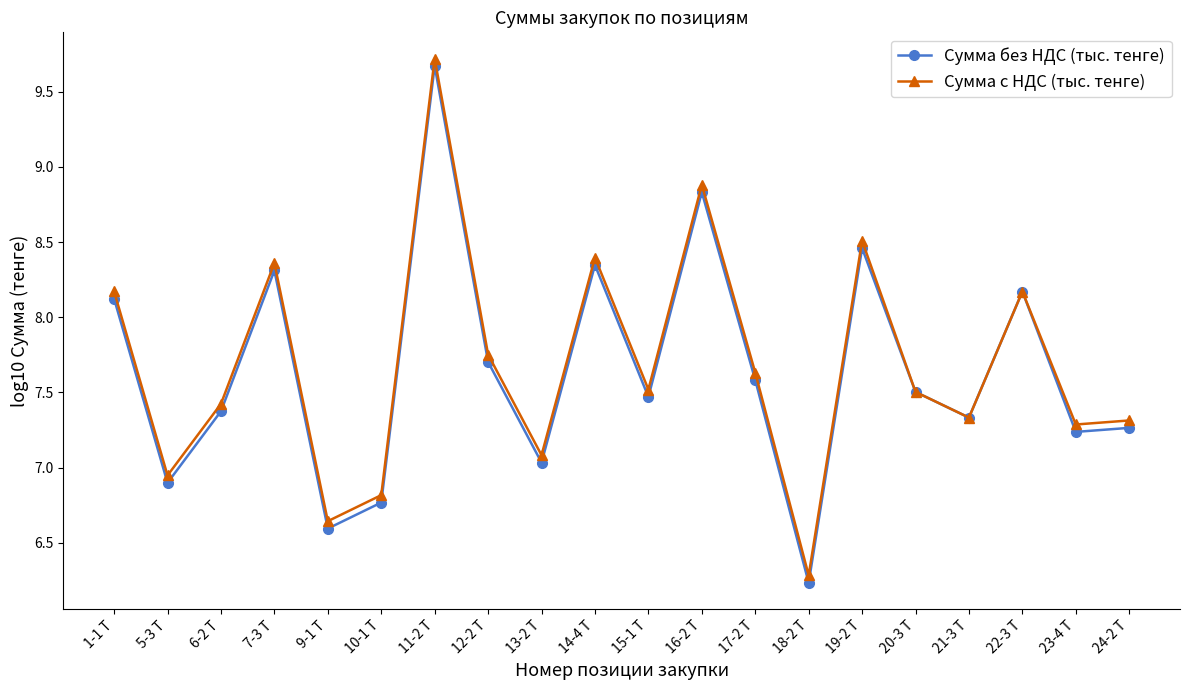

What is the average value of the Сумма с НДС (тыс. тенге) series?

7.7